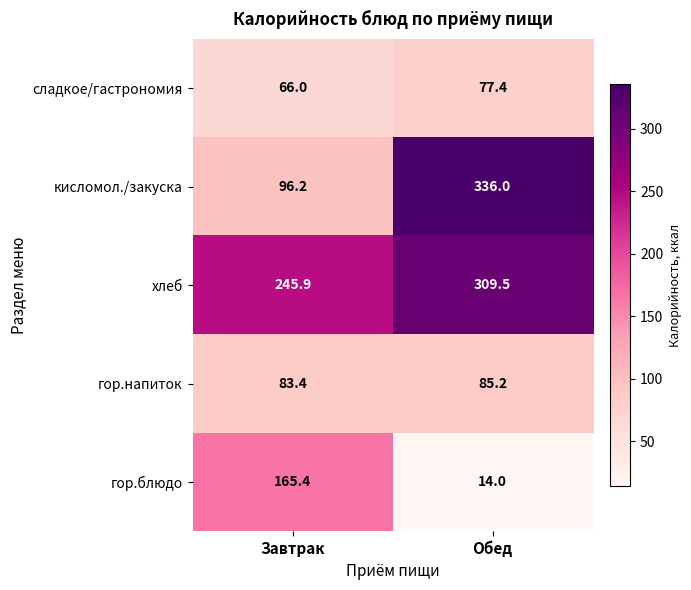

True or false: сладкое/гастрономия has a value of 77.4 at Обед.

True